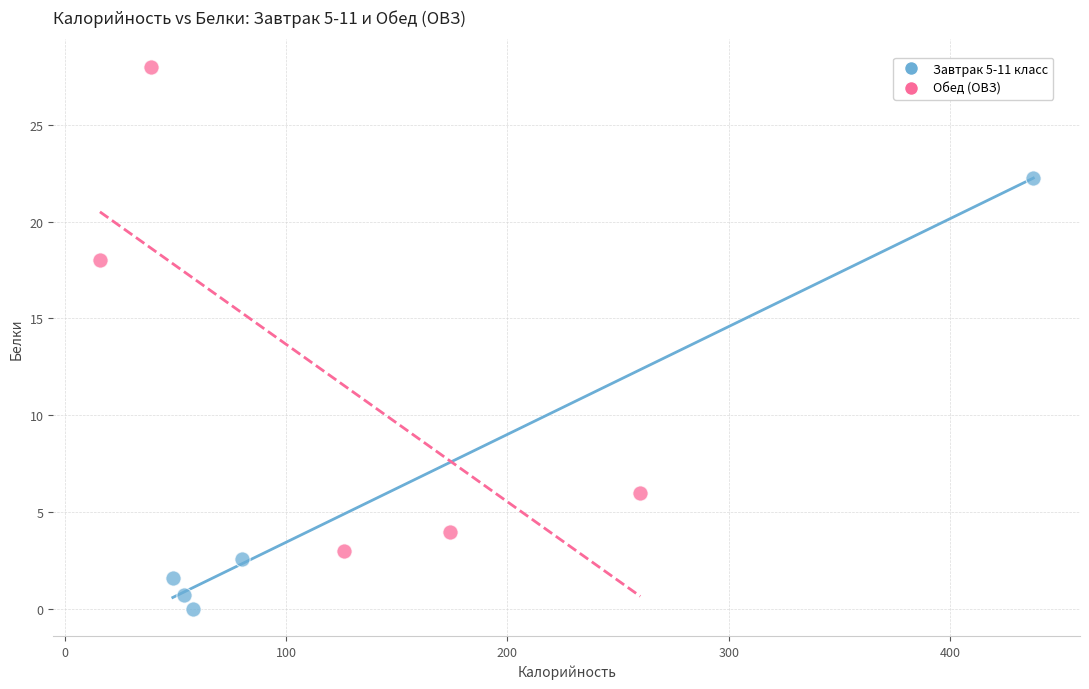

Which series has the largest Y range (max minus min)?

Обед (ОВЗ)